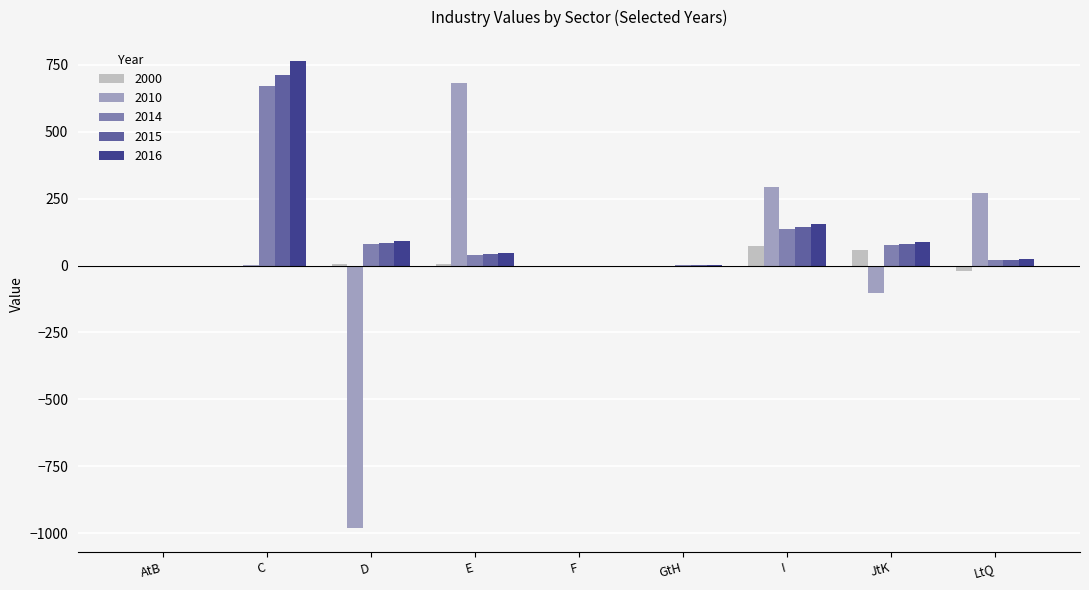

What is the difference between the 2014 values at D and JtK?

4.9